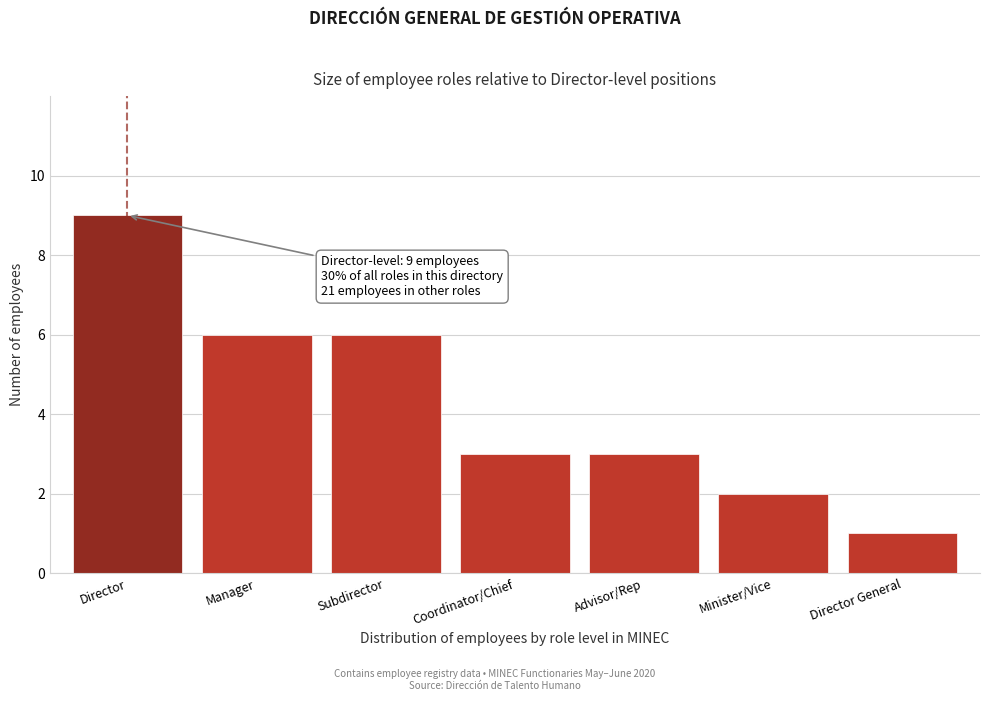

Reading left to right, list all the values displayed in this chart.

Director=9	Manager=6	Subdirector=6	Coordinator/Chief=3	Advisor/Rep=3	Minister/Vice=2	Director General=1